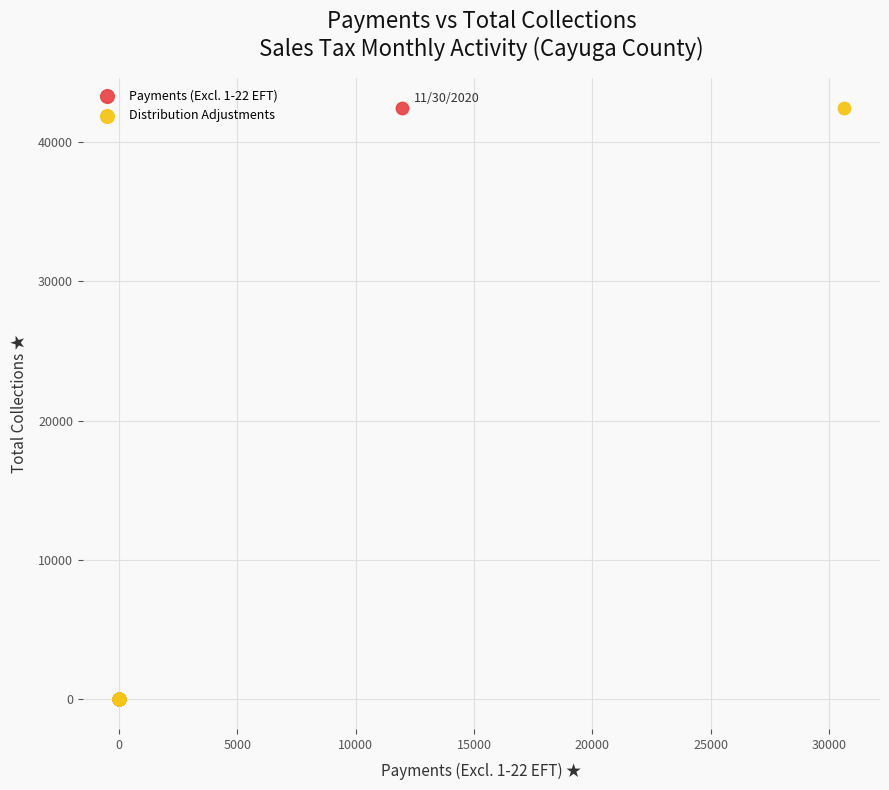

Which series has the widest spread of Y values?

Payments (Excl. 1-22 EFT)